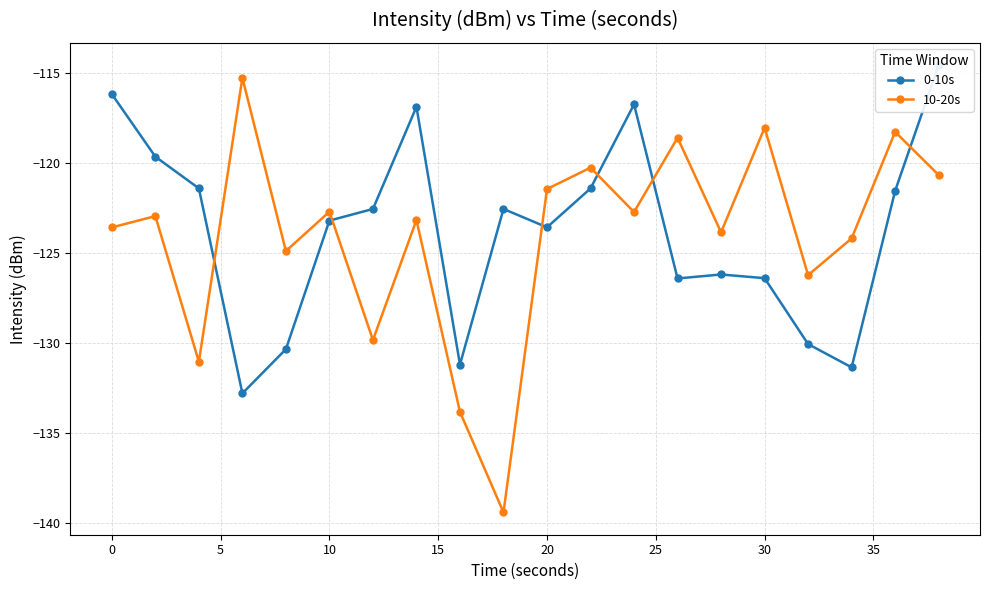

What is the lowest value of the 10-20s series?

-139.4